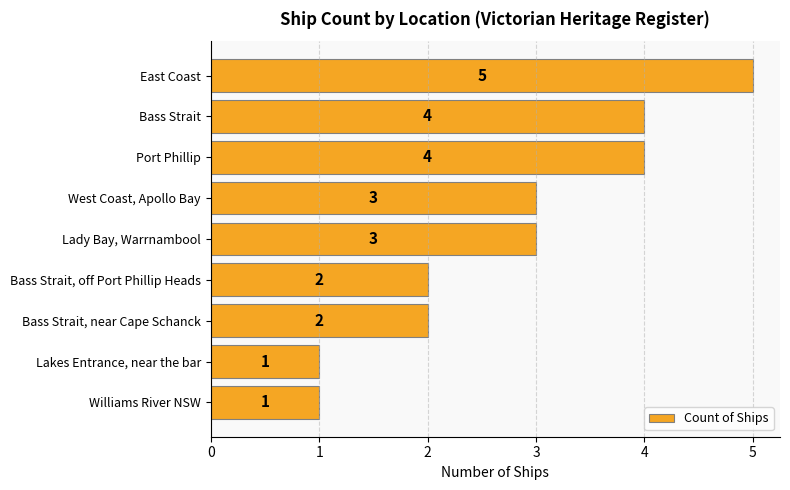

Approximately how many times larger is the value at Lakes Entrance, near the bar compared to Bass Strait, near Cape Schanck?

0.5